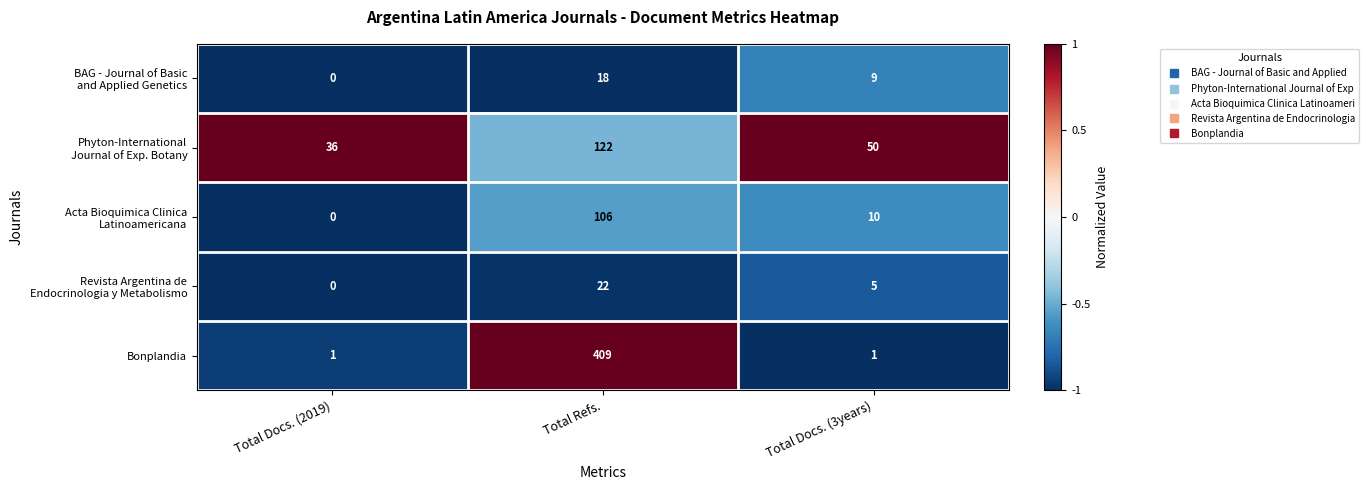

Between Total Refs. and Total Docs. (3years), which series saw the biggest shift?

Bonplandia